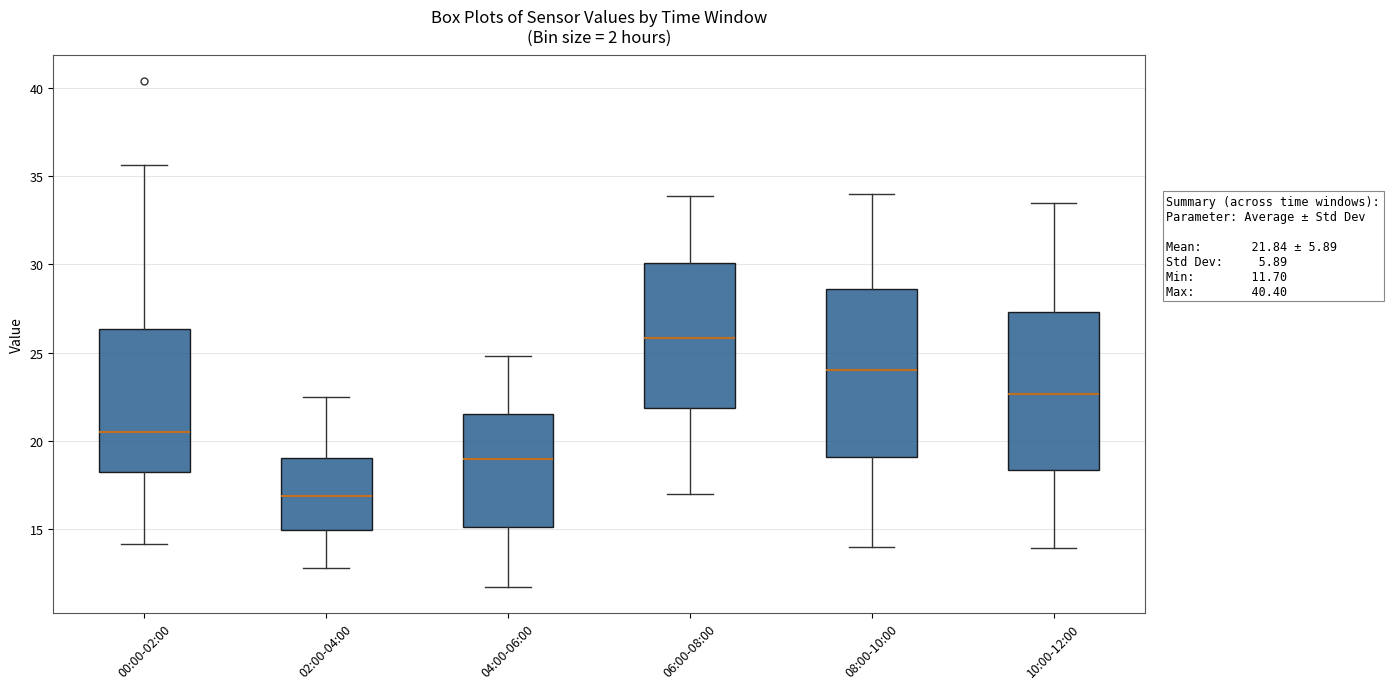

Which box has the lowest median line?

02:00-04:00